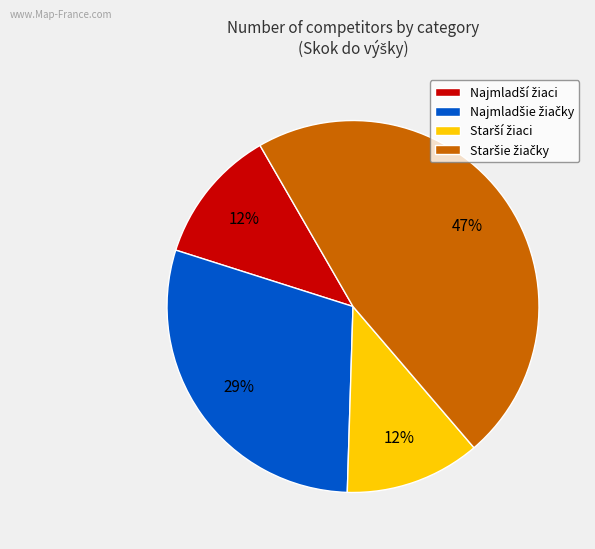

Is there any slice that represents more than half of the pie?

No